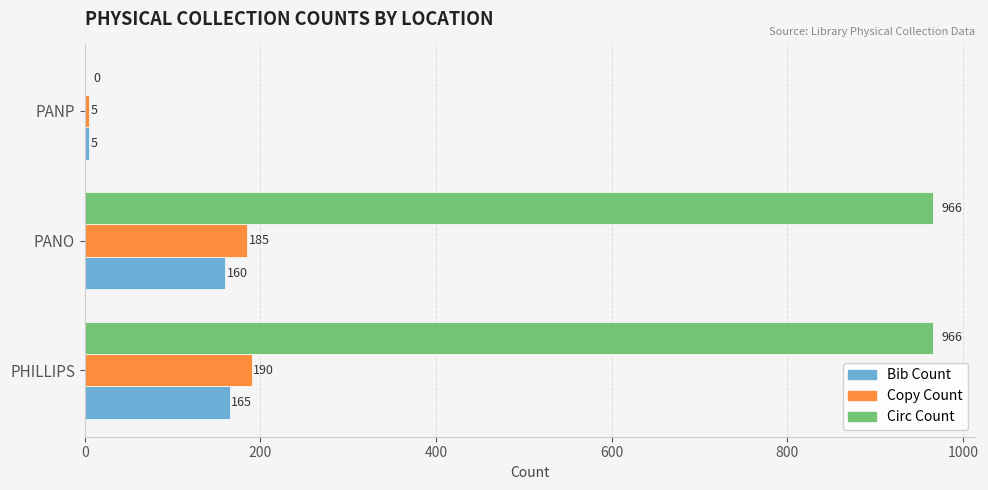

What is the total value across all series at PANO?

1311